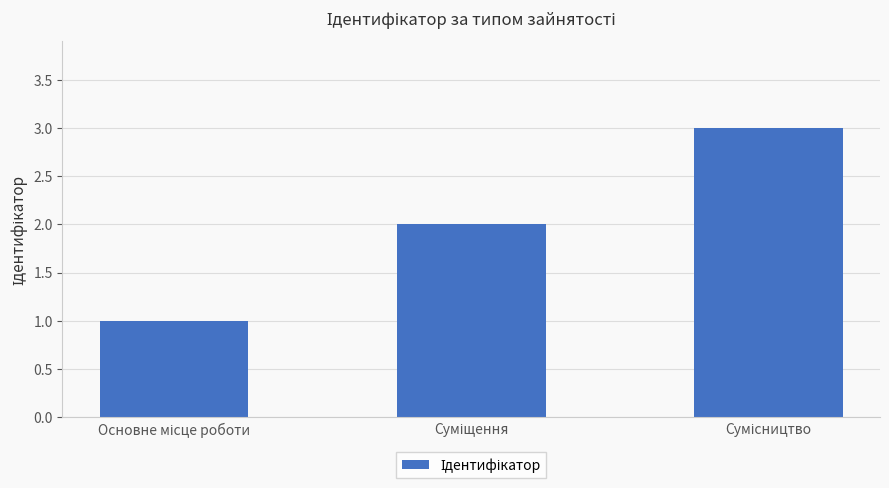

Reading left to right, what are all the values shown in this chart?

1	2	3